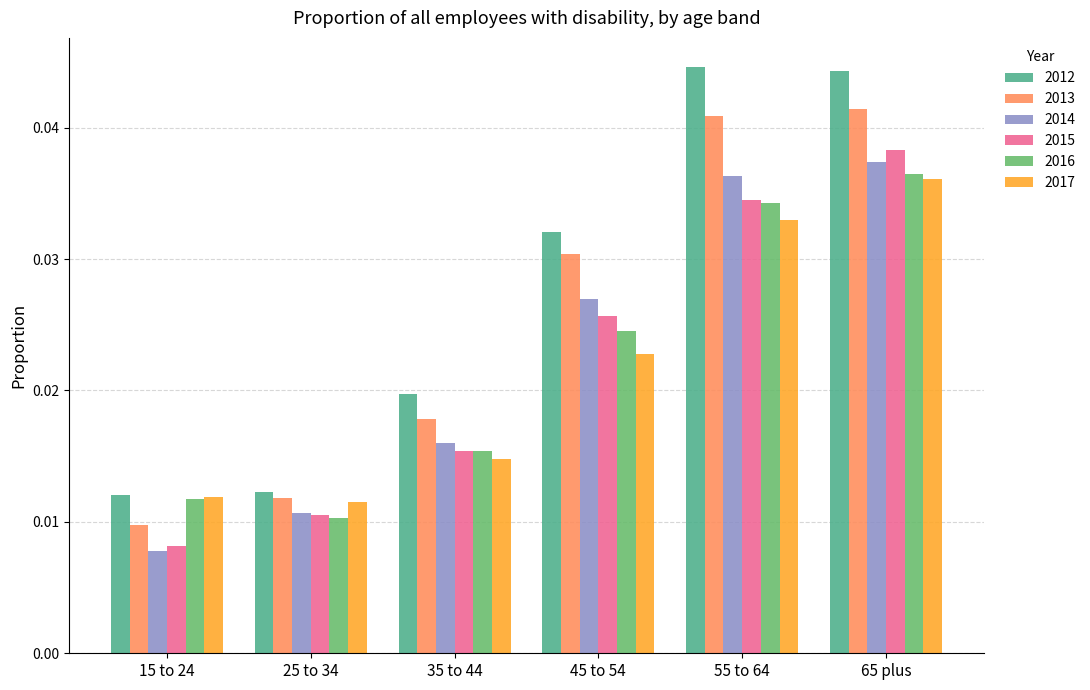

Rank the categories by 2013 value from lowest to highest.

15 to 24, 25 to 34, 35 to 44, 45 to 54, 55 to 64, 65 plus